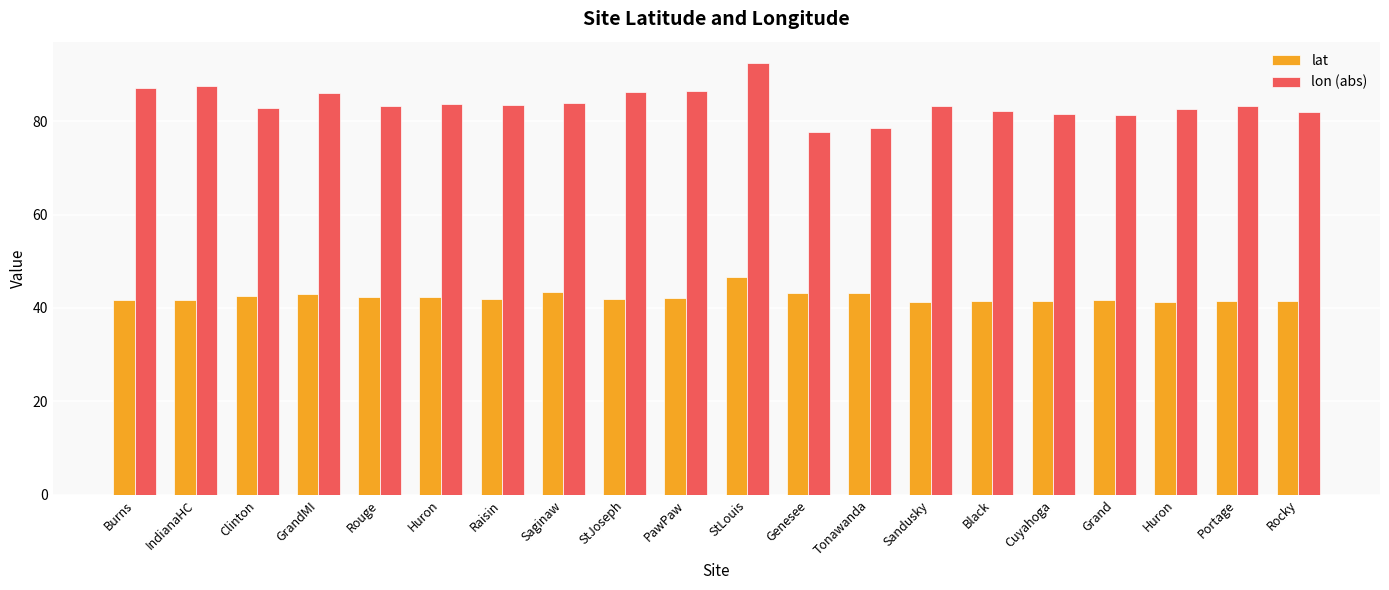

The value of lat at StJoseph is 55.5. True or false?

False